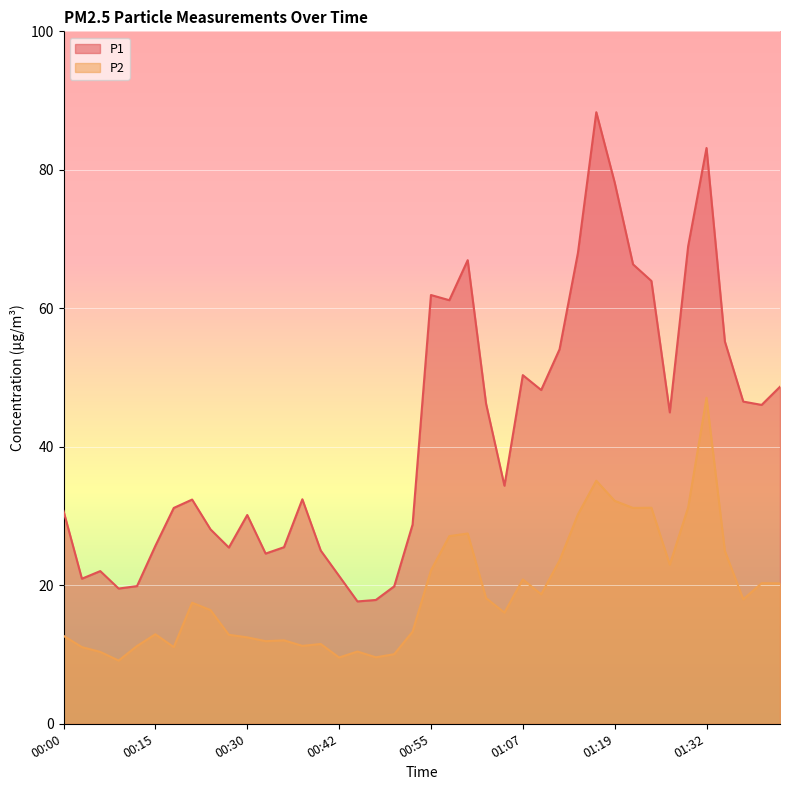

What is the label of the 27th point from the left?

01:10